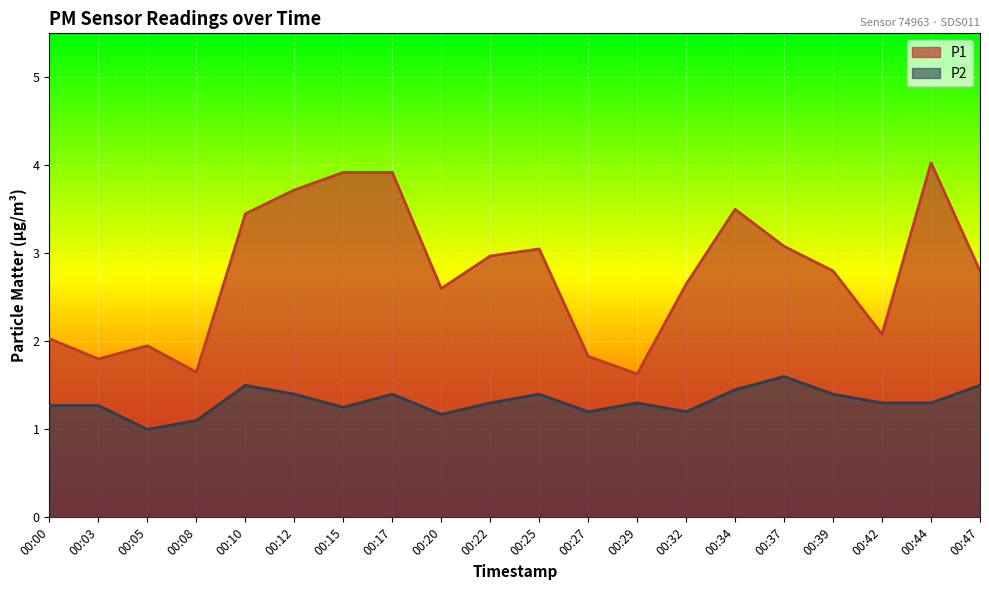

True or false: P1 and P2 intersect in this chart.

False